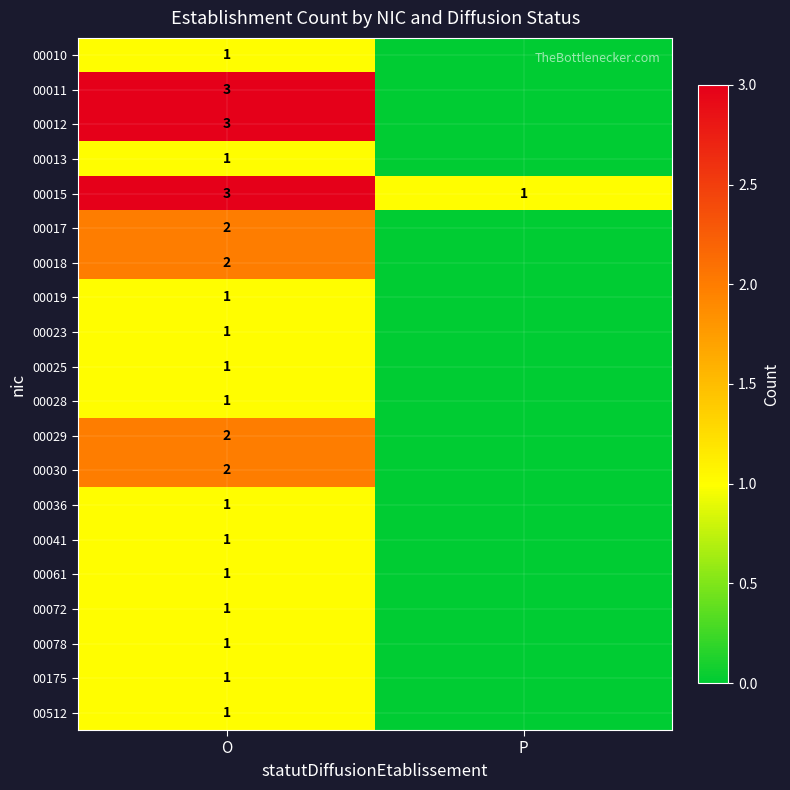

Is it true that 00023 equals 2 at O?

False